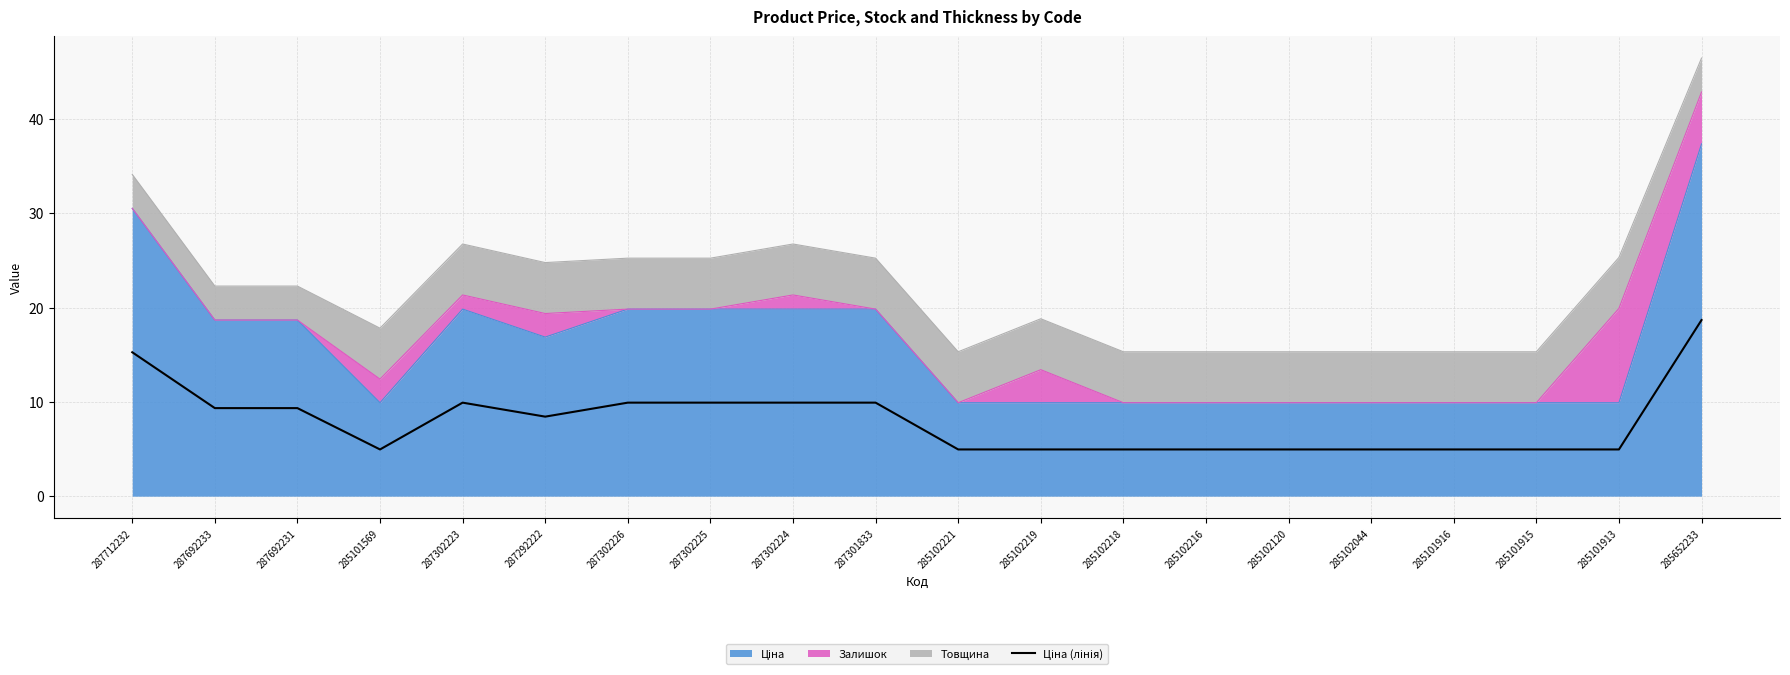

What is the minimum value shown in the chart?

5.0